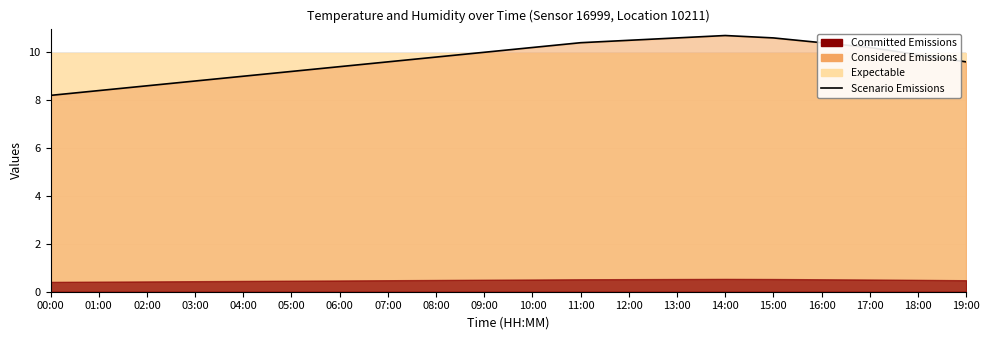

What is the label of the 17th point from the right?

03:00